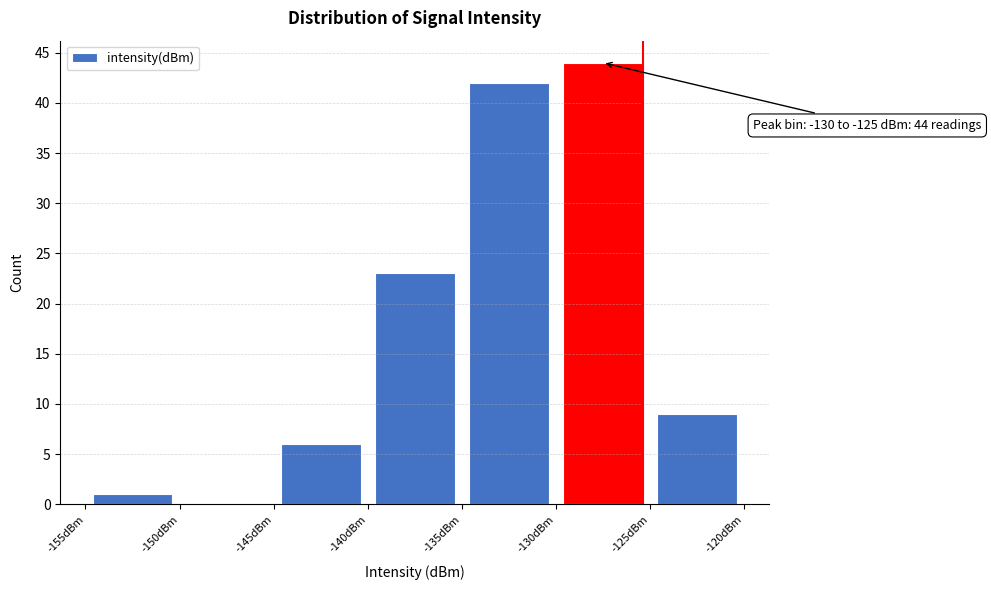

Over which range of the x-axis is the bar tallest?

-130 to -125